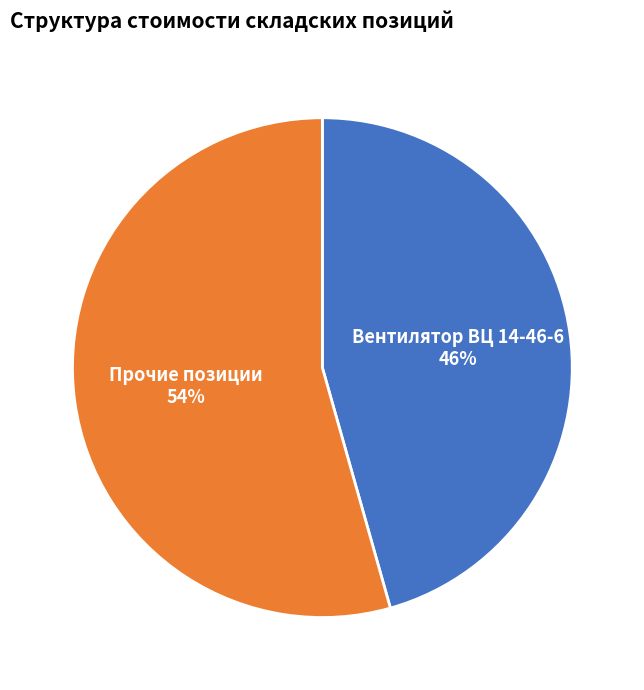

What percentage is the Прочие позиции slice, to the nearest percent?

54%